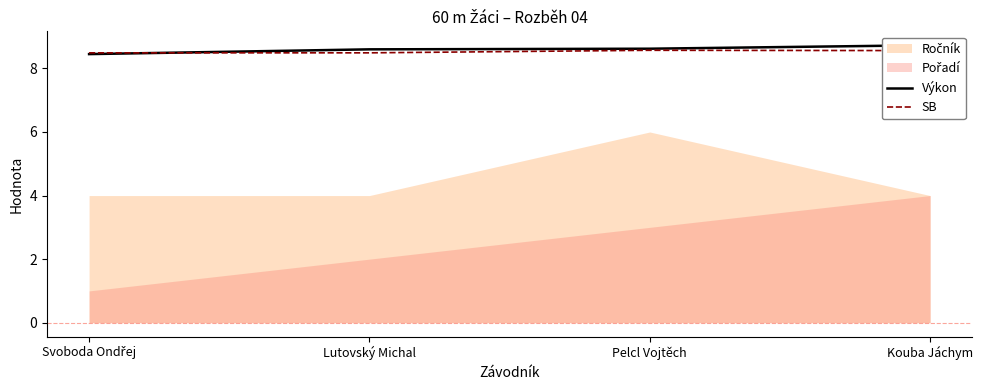

Is it true that SB equals 8.6 at Pelcl Vojtěch?

True